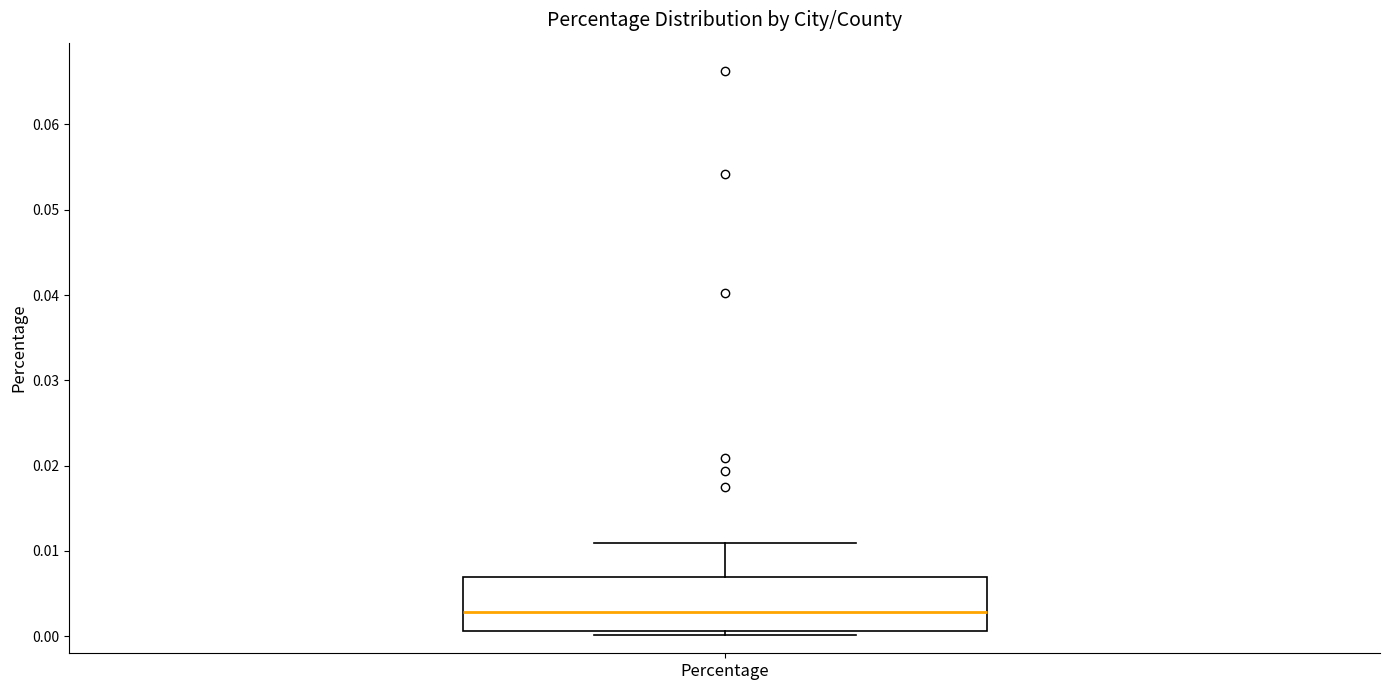

Where does the median line of the box for Percentage sit on the y-axis? The values are not printed on the chart, so give them approximately, as read against the axis.

0.003